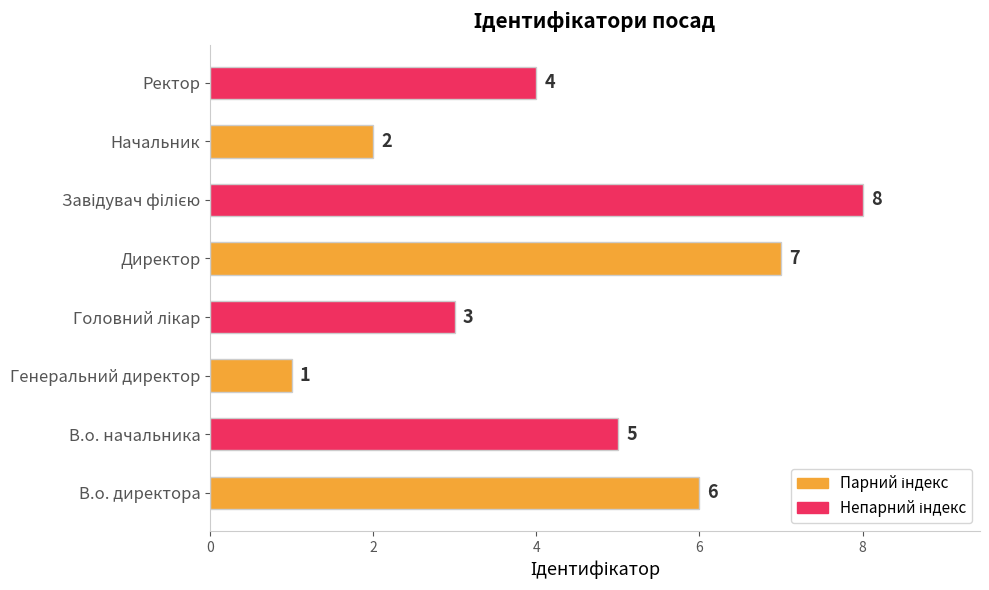

Approximately how many times larger is the value at В.о. начальника compared to Генеральний директор?

5.0